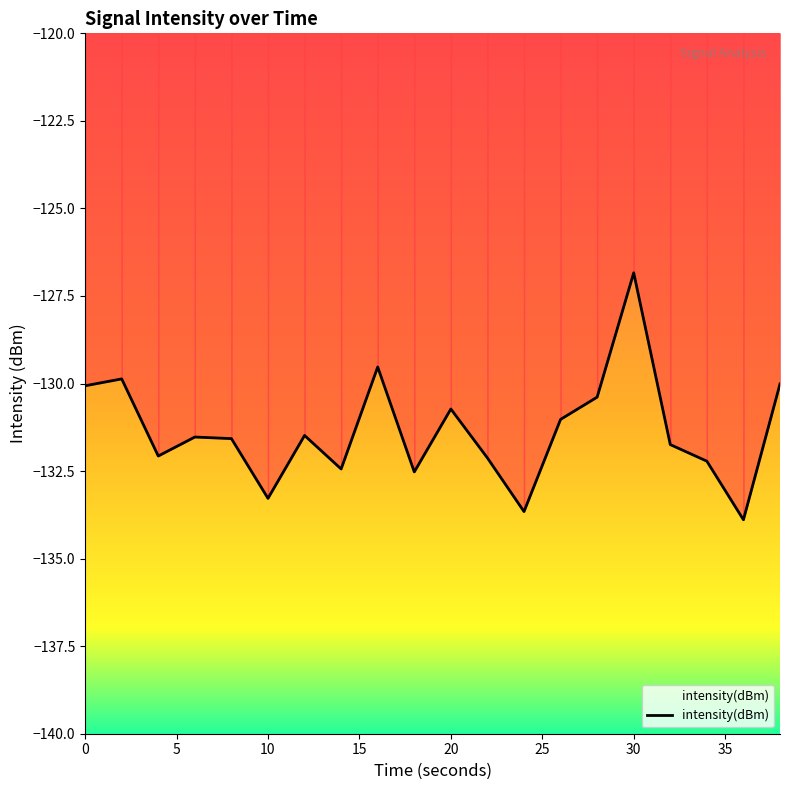

Reading left to right, extract all data points from this chart.

-130.1	-129.9	-132.1	-131.5	-131.6	-133.3	-131.5	-132.4	-129.5	-132.5	-130.7	-132.1	-133.7	-131.0	-130.4	-126.8	-131.7	-132.2	-133.9	-130.0